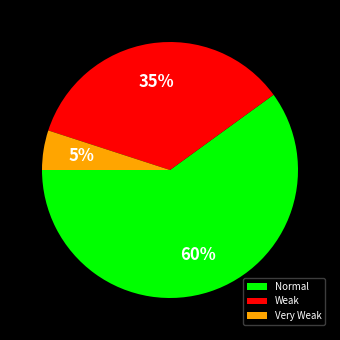

To the nearest percent, what is the average slice percentage?

33%